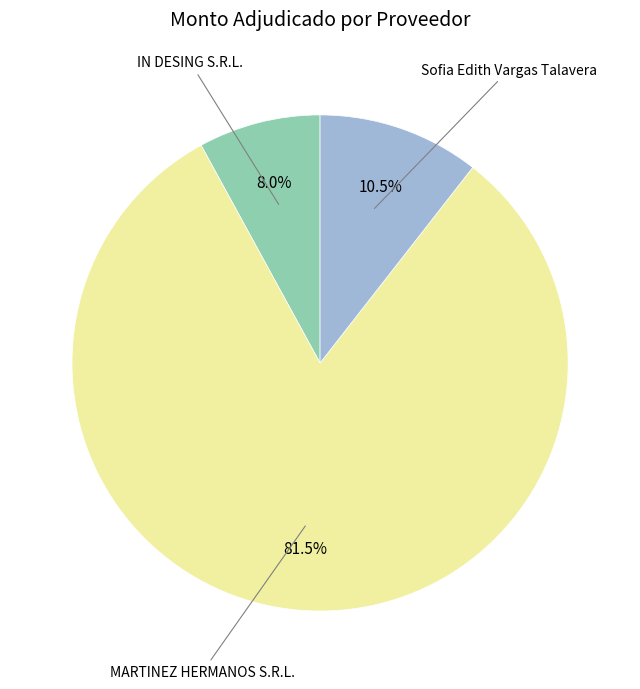

How many slices are in this pie chart?

3